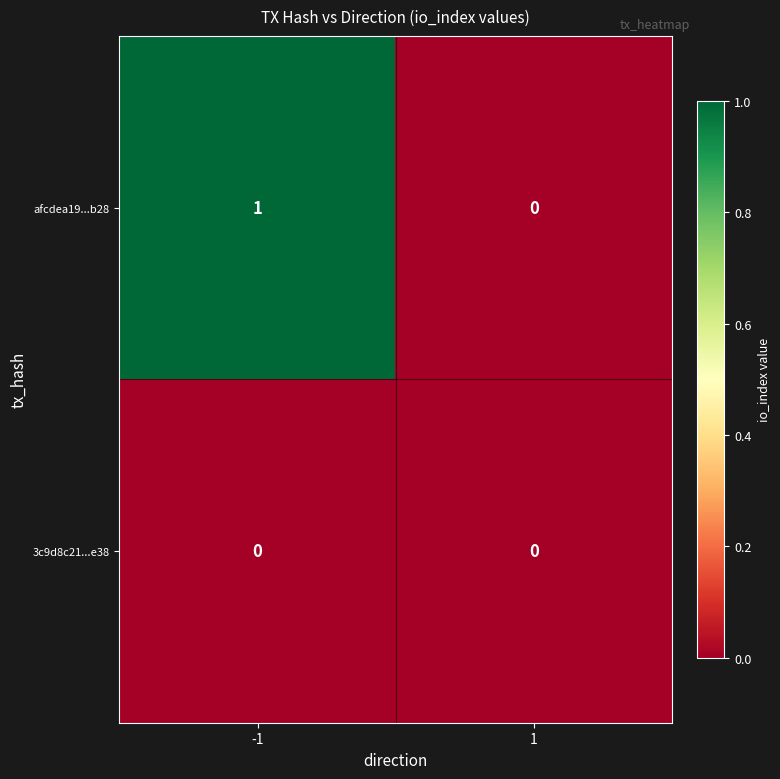

Which series changed the most between -1 and 1?

afcdea19...b28